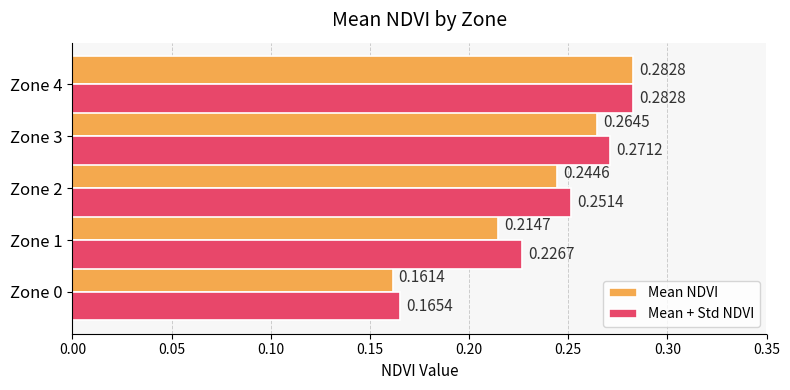

Which series has the largest total across all categories?

Mean + Std NDVI